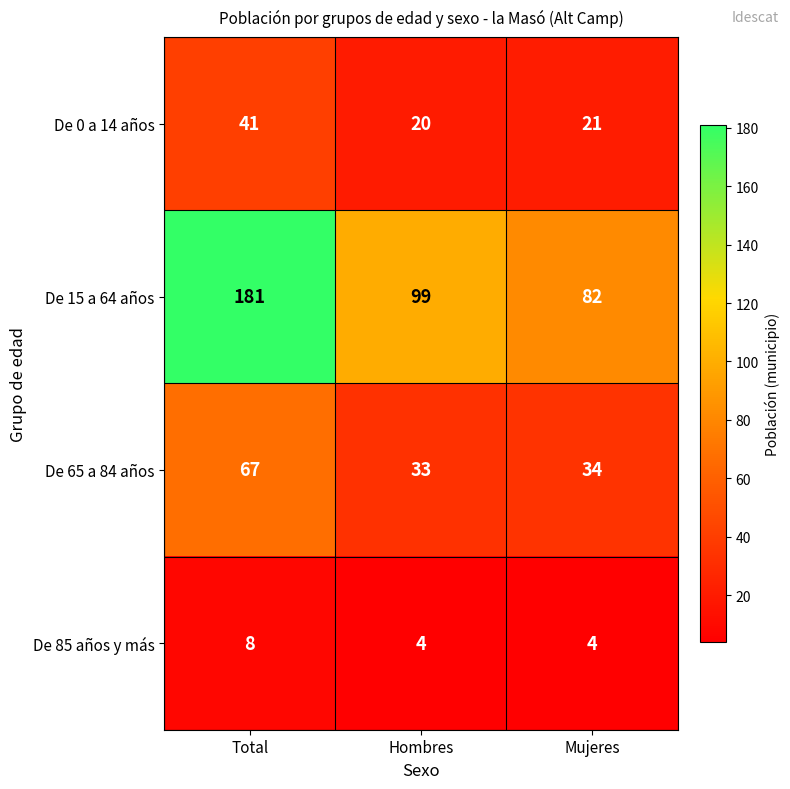

At which label does De 65 a 84 años first exceed 34?

Total